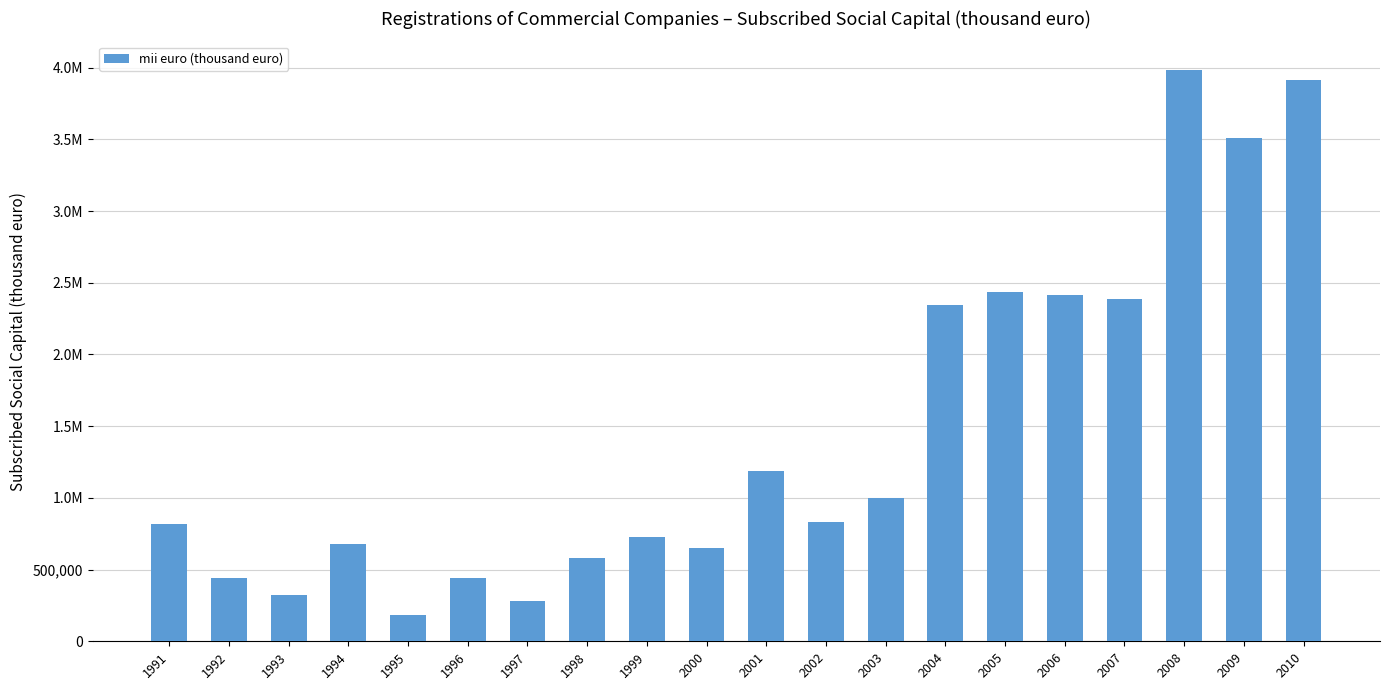

Does the chart contain any negative values?

No